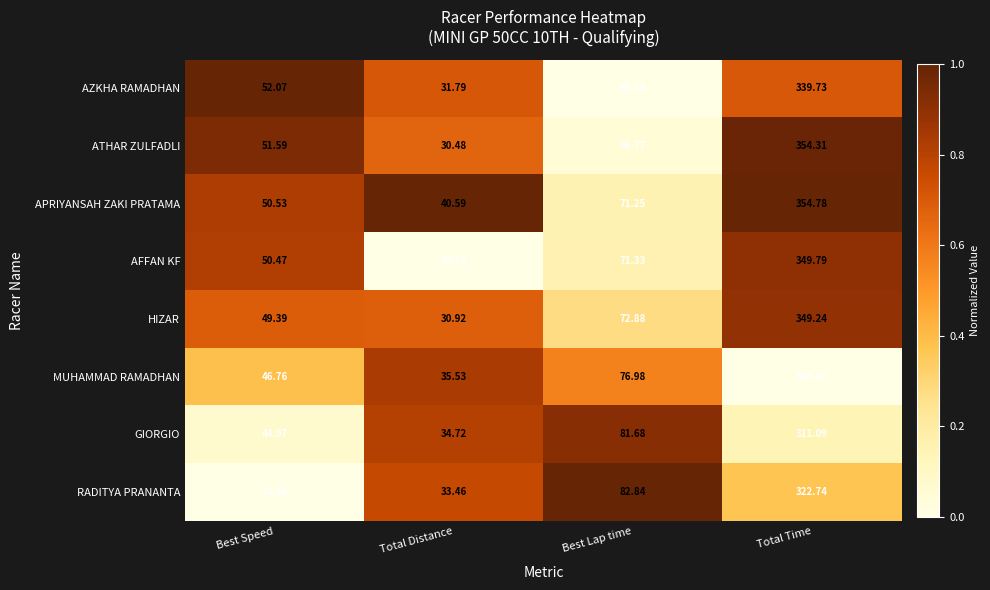

Which series has the largest total across all categories?

APRIYANSAH ZAKI PRATAMA